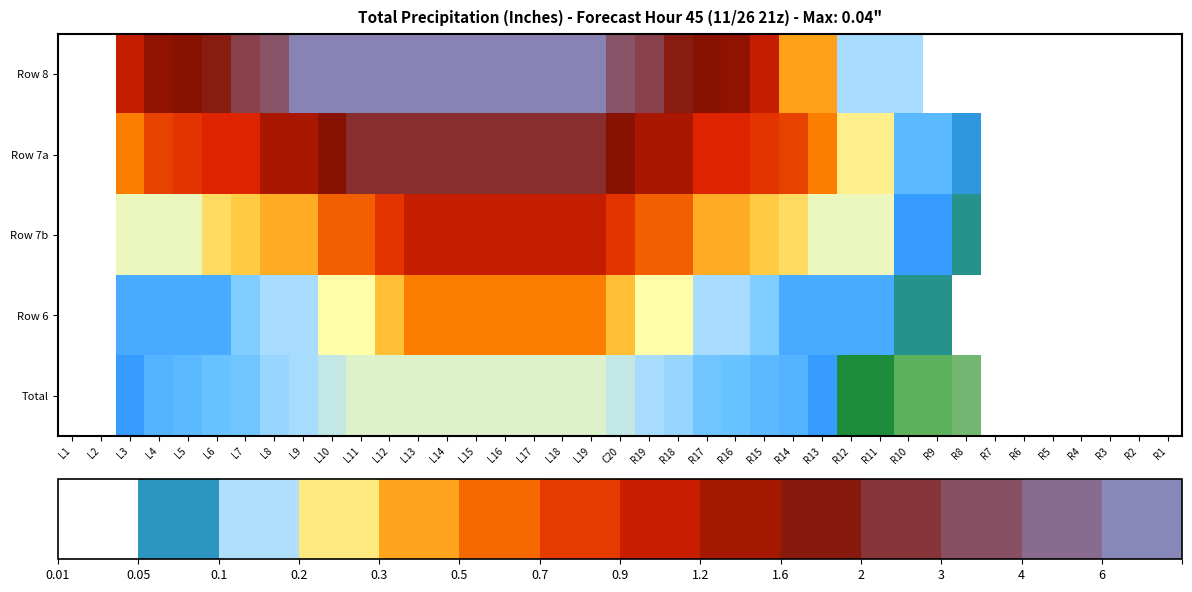

Reading left to right, what are all the values shown in this chart?

Row 8: L1=0.0	L2=0.0	L3=3.3	L4=3.9	L5=4.0	L6=4.2	L7=4.8	L8=5.1	L9=5.9	L10=5.9	L11=5.9	L12=5.9	L13=5.9	L14=5.9	L15=5.9	L16=5.9	L17=5.9	L18=5.9	L19=5.9	C20=5.1	R19=4.8	R18=4.2	R17=4.0	R16=3.9	R15=3.3	R14=1.9	R13=1.9	R12=0.9	R11=0.9	R10=0.9	R9=0.0	R8=0.0	R7=0.0	R6=0.0	R5=0.0	R4=0.0	R3=0.0	R2=0.0	R1=0.0
Row 7a: L1=0.0	L2=0.0	L3=2.1	L4=2.7	L5=2.8	L6=3.0	L7=3.0	L8=3.6	L9=3.6	L10=4.0	L11=4.5	L12=4.5	L13=4.5	L14=4.5	L15=4.5	L16=4.5	L17=4.5	L18=4.5	L19=4.5	C20=4.0	R19=3.6	R18=3.6	R17=3.0	R16=3.0	R15=2.8	R14=2.7	R13=2.1	R12=1.3	R11=1.3	R10=0.7	R9=0.7	R8=0.5	R7=0.0	R6=0.0	R5=0.0	R4=0.0	R3=0.0	R2=0.0	R1=0.0
Row 7b: L1=0.0	L2=0.0	L3=1.1	L4=1.1	L5=1.1	L6=1.5	L7=1.6	L8=1.8	L9=1.8	L10=2.4	L11=2.4	L12=2.8	L13=3.3	L14=3.3	L15=3.3	L16=3.3	L17=3.3	L18=3.3	L19=3.3	C20=2.8	R19=2.4	R18=2.4	R17=1.8	R16=1.8	R15=1.6	R14=1.5	R13=1.1	R12=1.1	R11=1.1	R10=0.5	R9=0.5	R8=0.4	R7=0.0	R6=0.0	R5=0.0	R4=0.0	R3=0.0	R2=0.0	R1=0.0
Row 6: L1=0.0	L2=0.0	L3=0.6	L4=0.6	L5=0.6	L6=0.6	L7=0.8	L8=0.9	L9=0.9	L10=1.2	L11=1.2	L12=1.7	L13=2.1	L14=2.1	L15=2.1	L16=2.1	L17=2.1	L18=2.1	L19=2.1	C20=1.7	R19=1.2	R18=1.2	R17=0.9	R16=0.9	R15=0.8	R14=0.6	R13=0.6	R12=0.6	R11=0.6	R10=0.4	R9=0.4	R8=0.0	R7=0.0	R6=0.0	R5=0.0	R4=0.0	R3=0.0	R2=0.0	R1=0.0
Total: L1=0.0	L2=0.0	L3=0.5	L4=0.6	L5=0.7	L6=0.7	L7=0.7	L8=0.9	L9=0.9	L10=1.0	L11=1.1	L12=1.1	L13=1.1	L14=1.1	L15=1.1	L16=1.1	L17=1.1	L18=1.1	L19=1.1	C20=1.0	R19=0.9	R18=0.9	R17=0.7	R16=0.7	R15=0.7	R14=0.6	R13=0.5	R12=0.3	R11=0.3	R10=0.2	R9=0.2	R8=0.1	R7=0.0	R6=0.0	R5=0.0	R4=0.0	R3=0.0	R2=0.0	R1=0.0